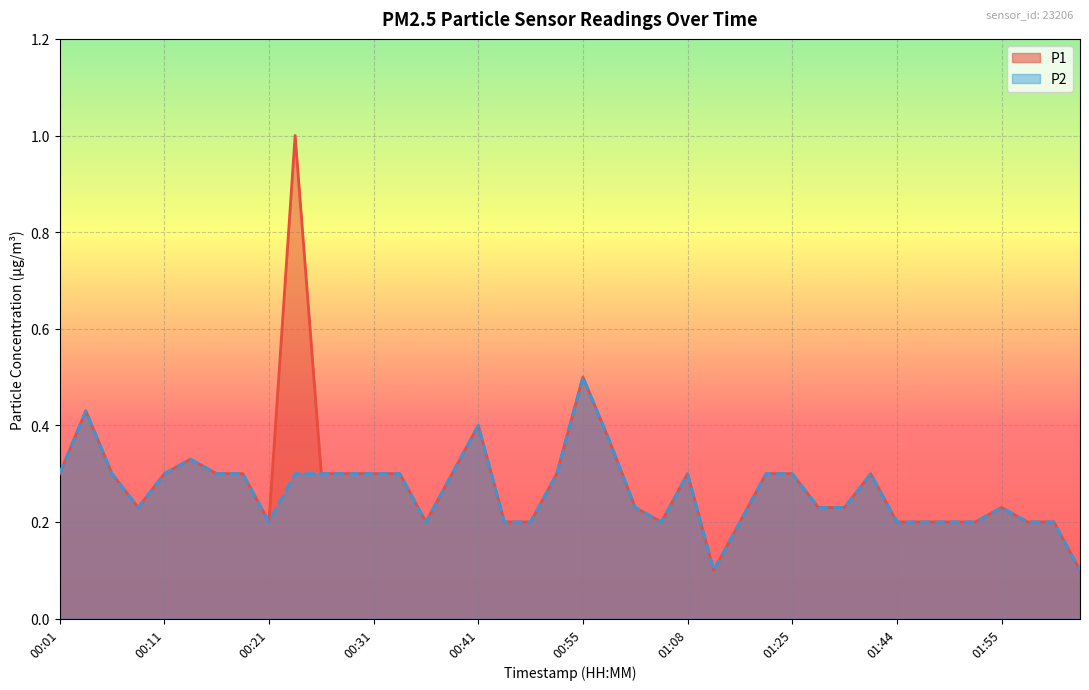

Is the value of P2 at 00:29 greater than the value of P1 at 01:44?

Yes